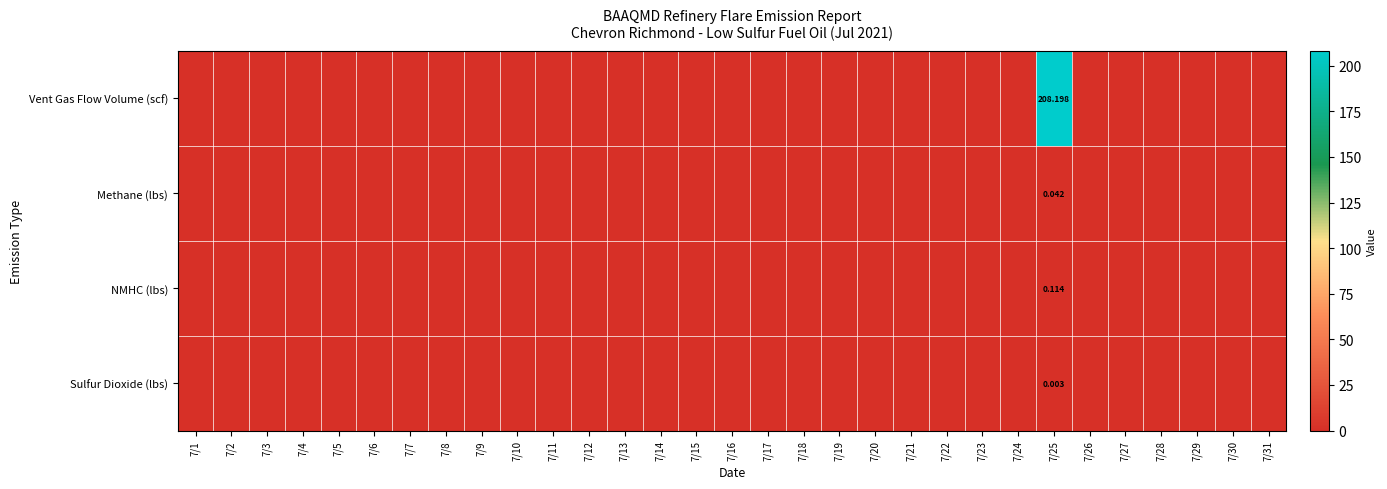

How many values in the Methane (lbs) series exceed 0?

1